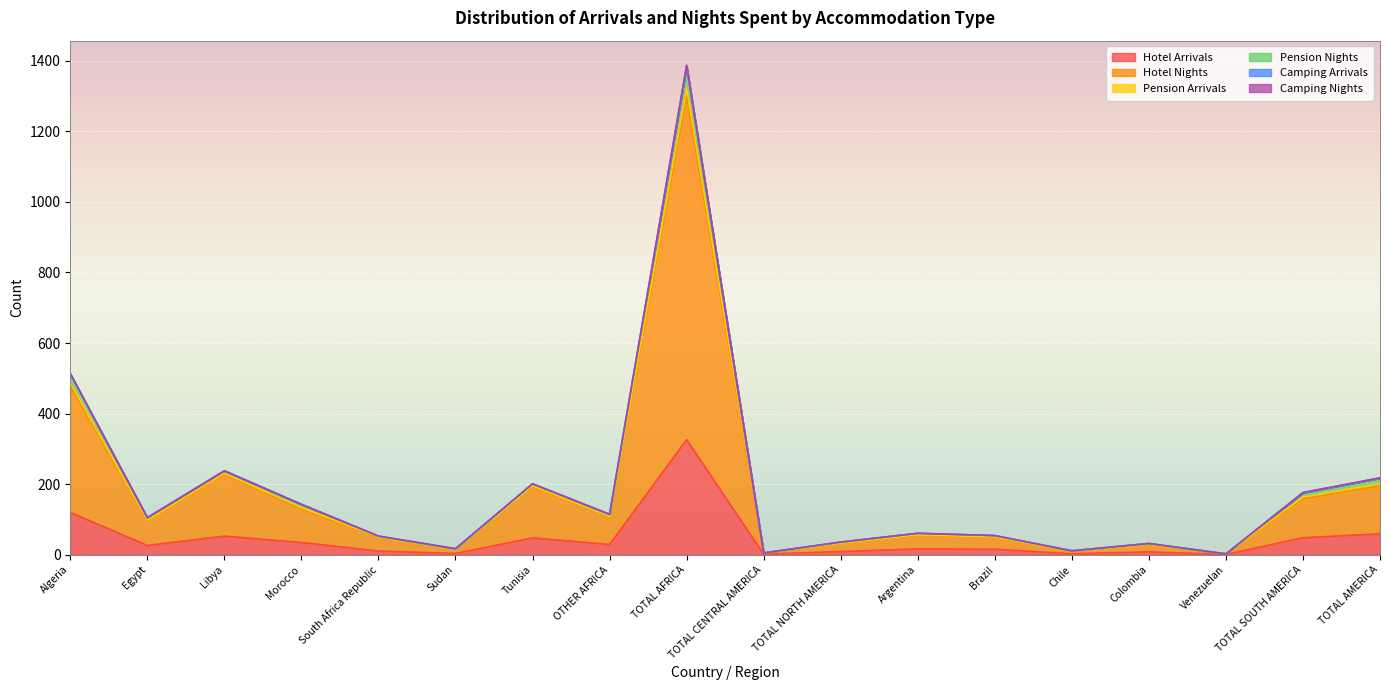

At which category is the sum across all series the highest?

TOTAL AFRICA